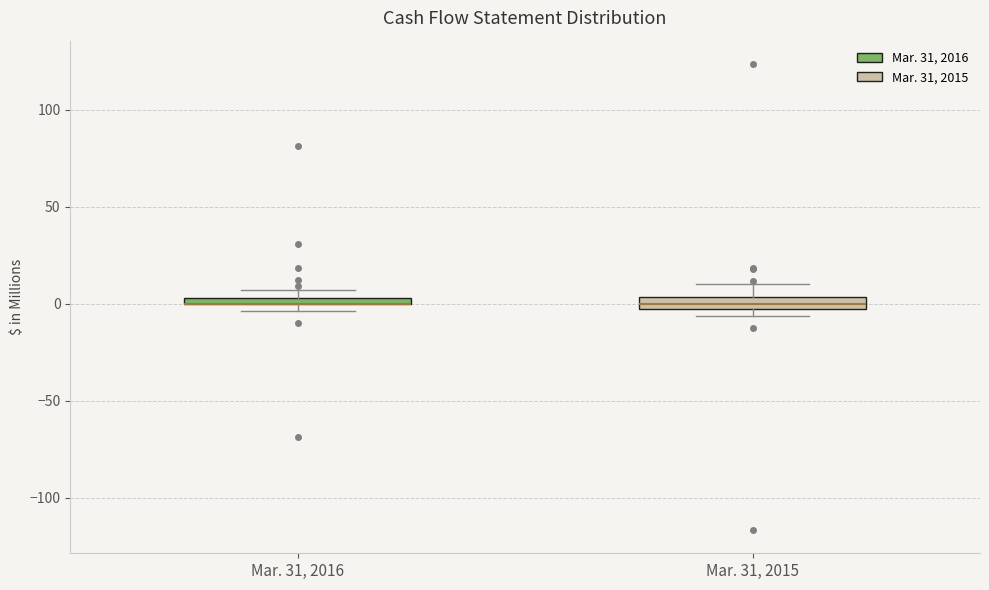

Where is the upper edge of the box for Mar. 31, 2015 on the y-axis? The values are not printed on the chart, so give them approximately, as read against the axis.

5